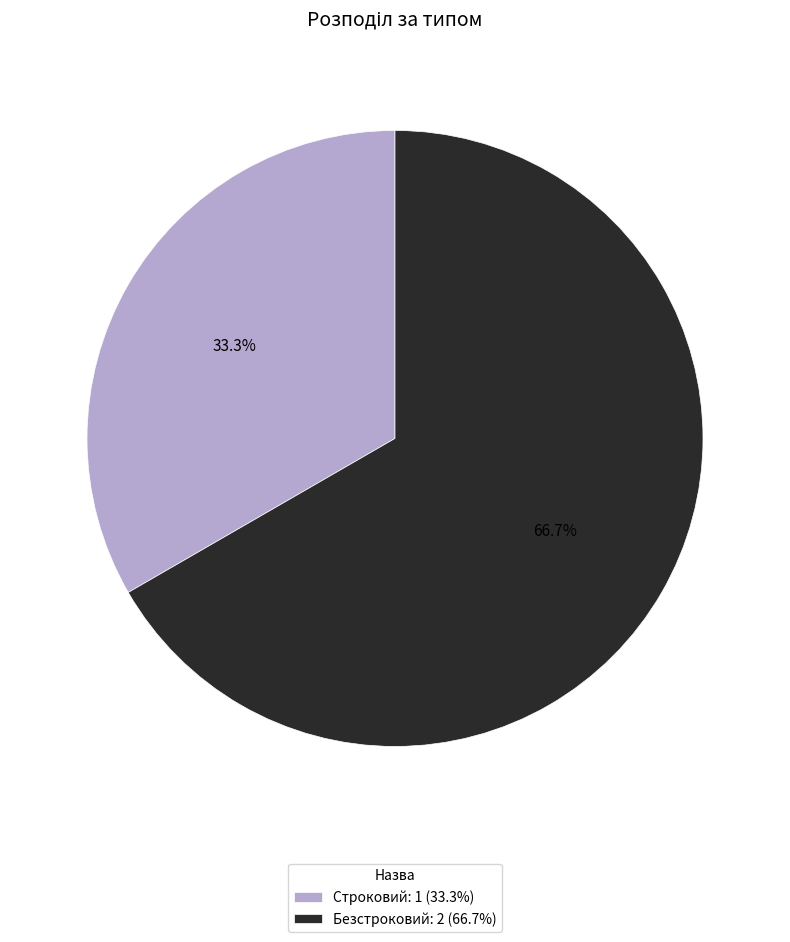

Which has a higher value, Строковий or Безстроковий?

Безстроковий